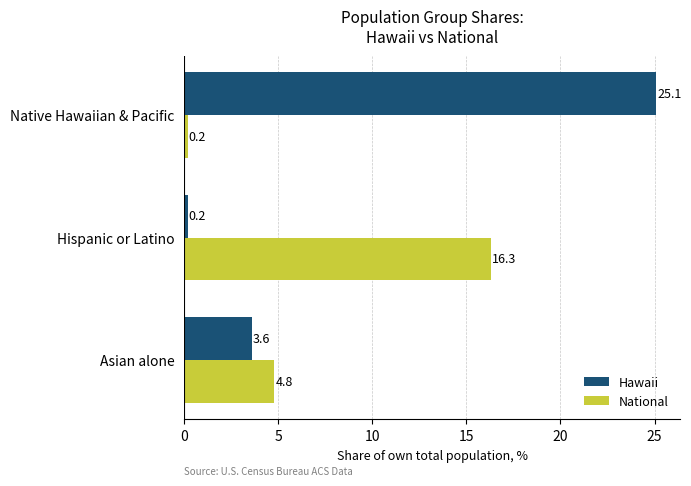

Which category has the lowest value in the National series?

Native Hawaiian & Pacific